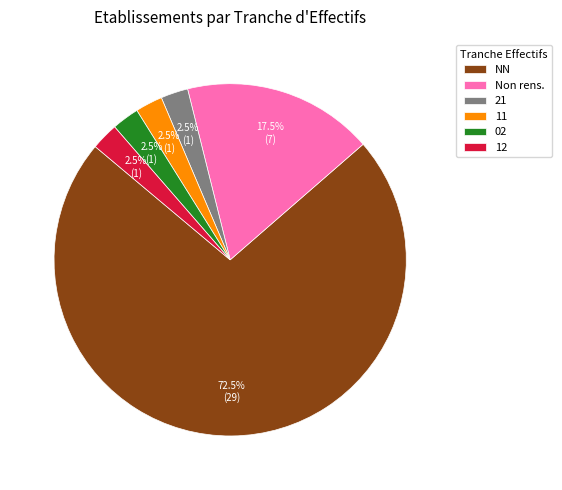

Count the number of slices in the pie.

6